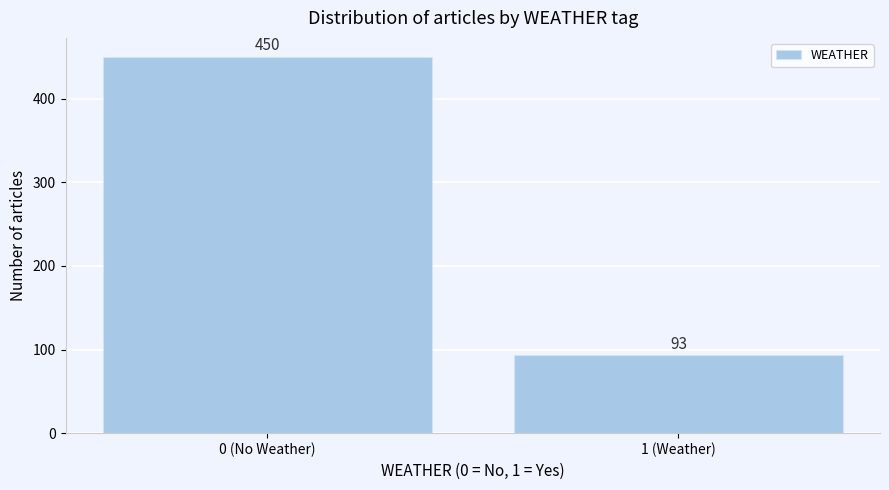

Reading right to left, extract all data points from this chart.

1 (Weather)=93	0 (No Weather)=450